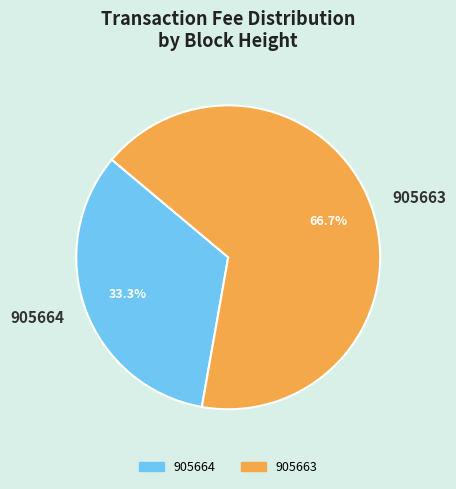

To the nearest percent, what is the combined percentage of 905664 and 905663?

100%